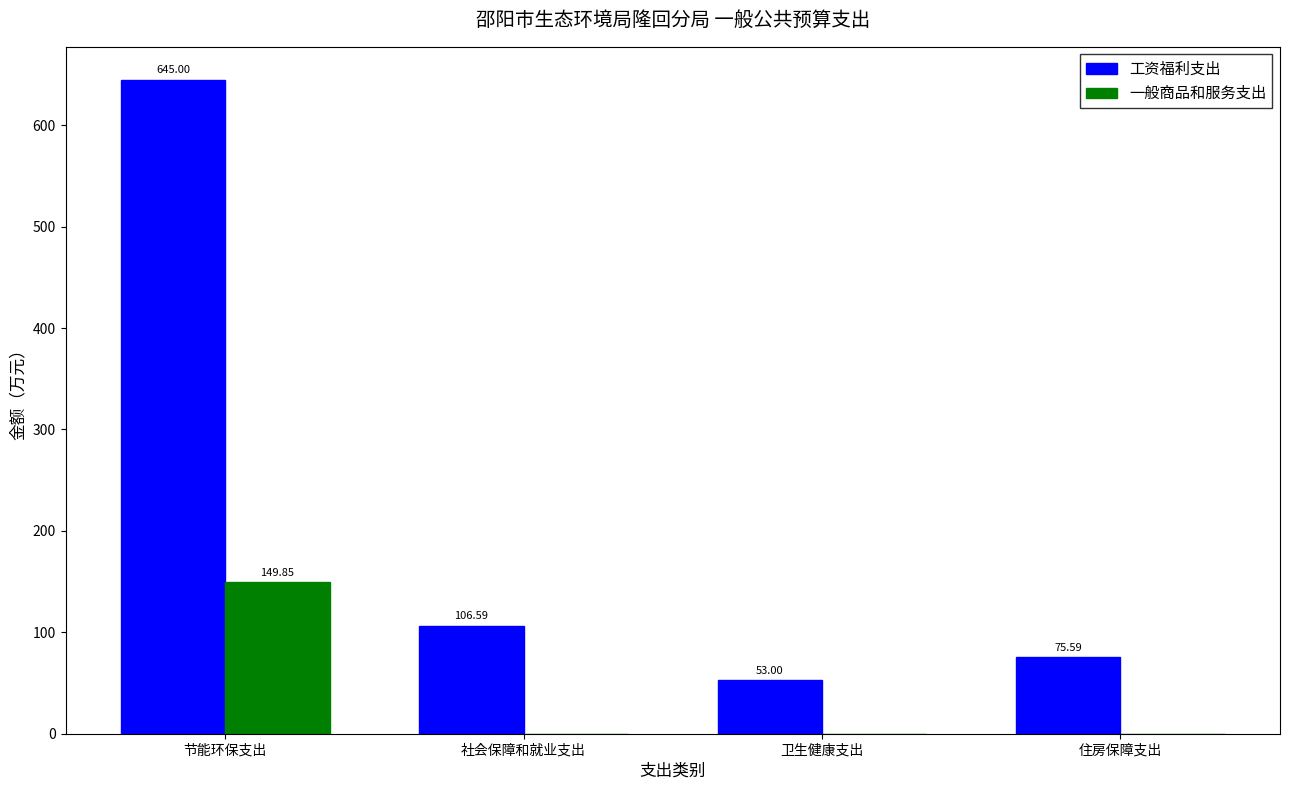

At which label does 工资福利支出 reach its peak?

节能环保支出